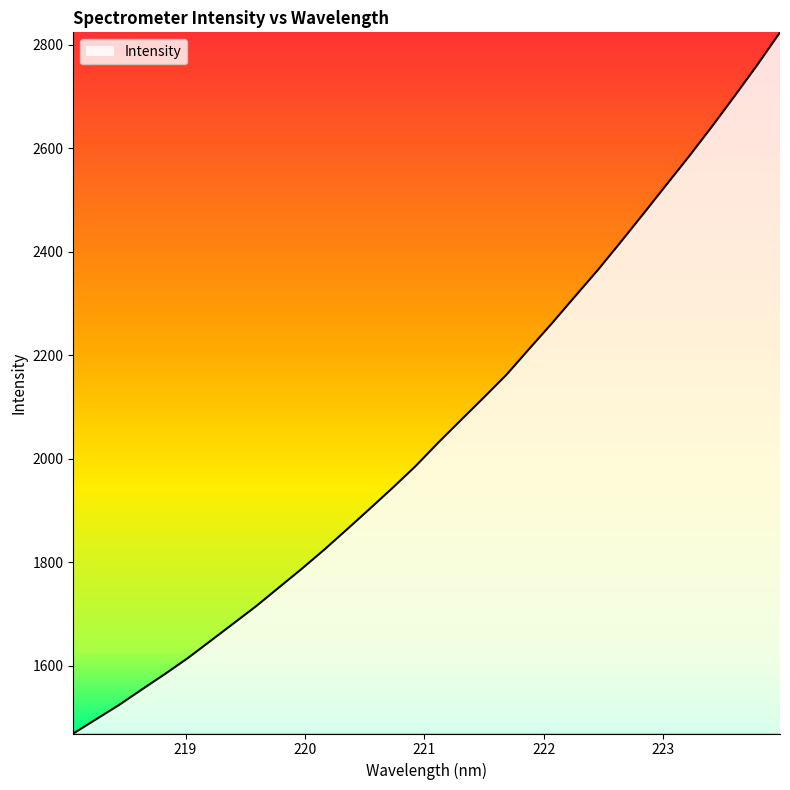

What is the difference between the second highest and second lowest values?

1264.8